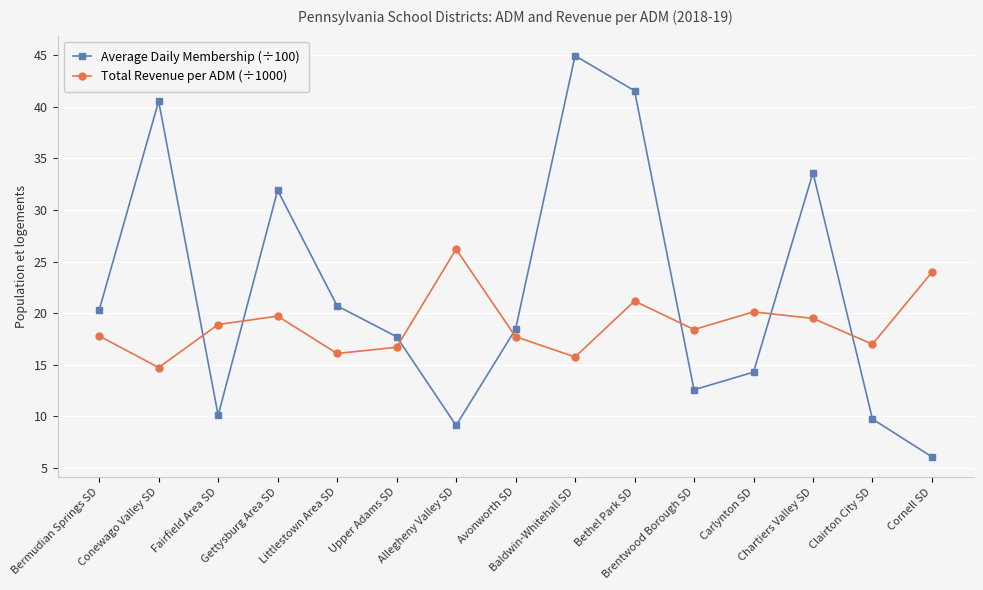

What is the label of the 11th point from the left?

Brentwood Borough SD